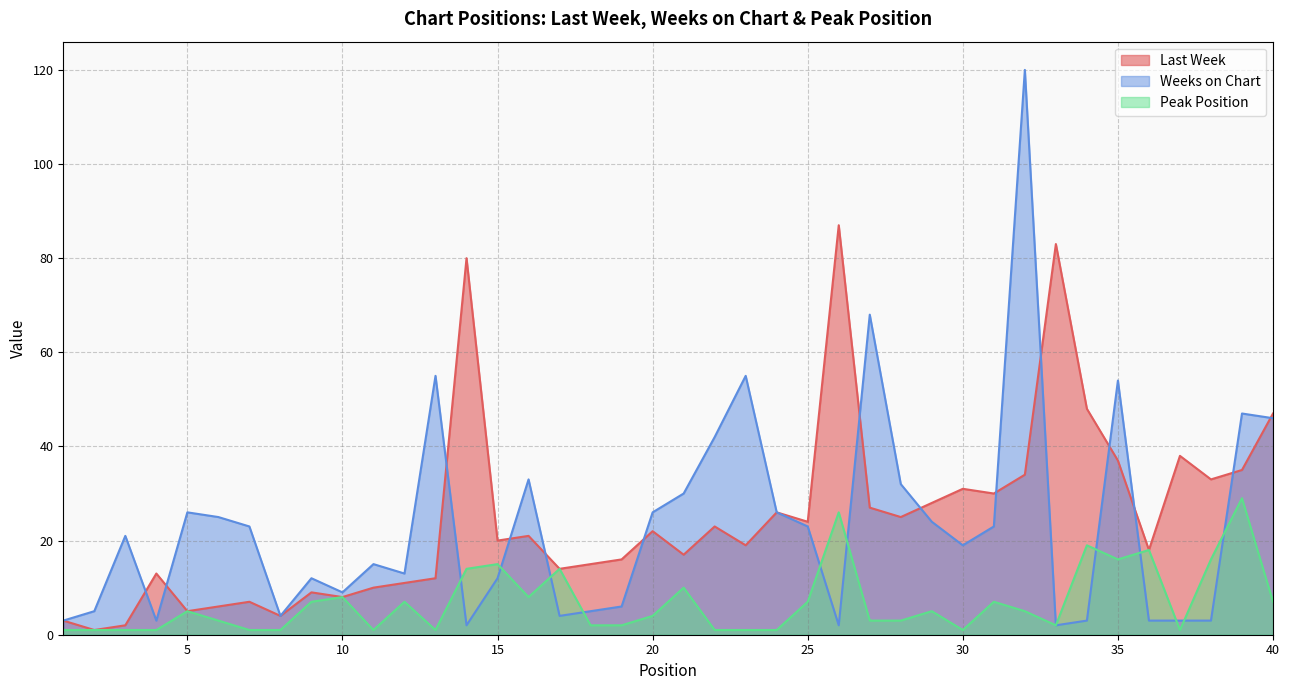

Which series has the largest total across all categories?

Last Week